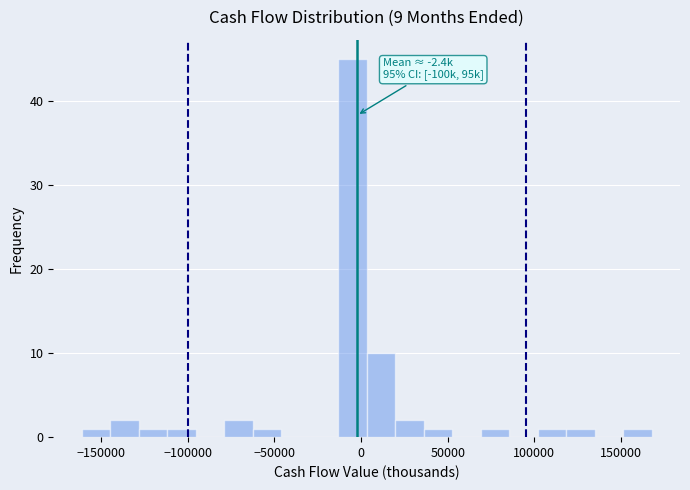

Around what value on the x-axis is the tallest bar? Give the approximate position of its centre, as read against the axis.

-5000